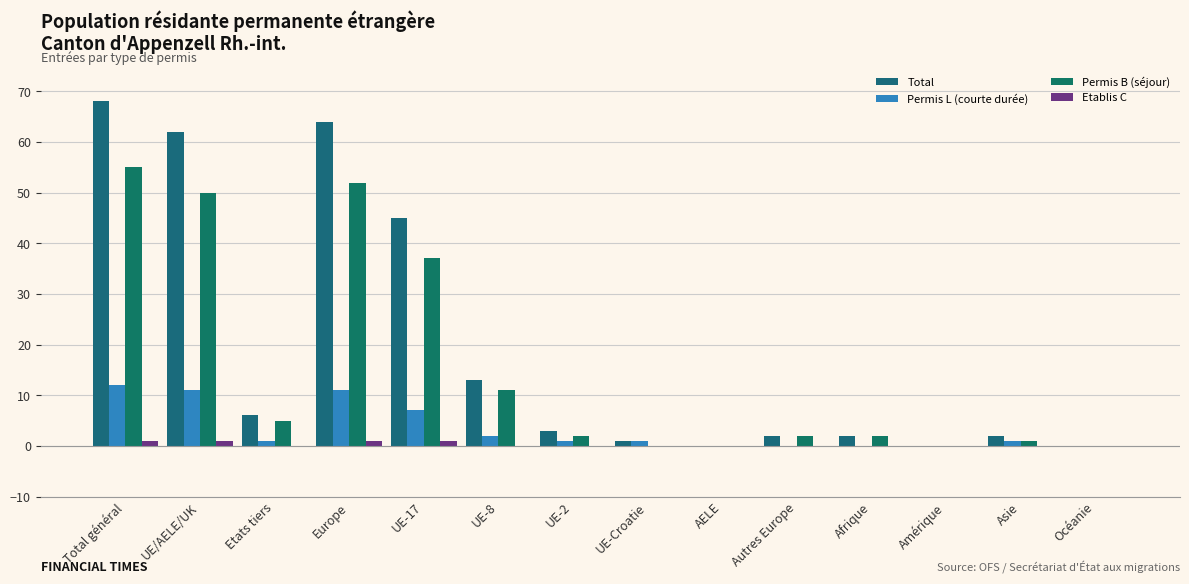

The Permis B (séjour) series shows 37 at UE-17. True or false?

True